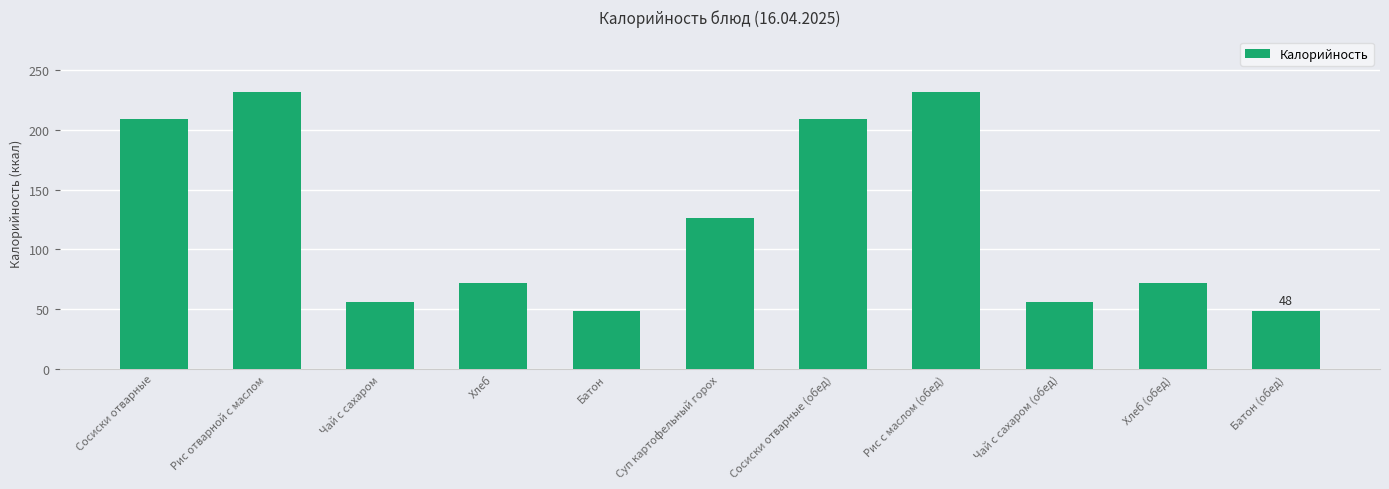

What is the sum of all values?

1360